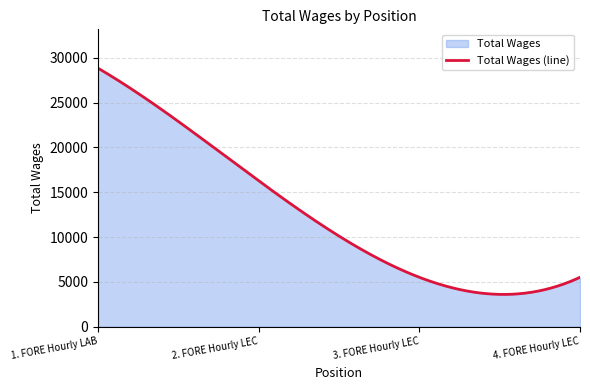

How many values are between 5513 and 28857?

4